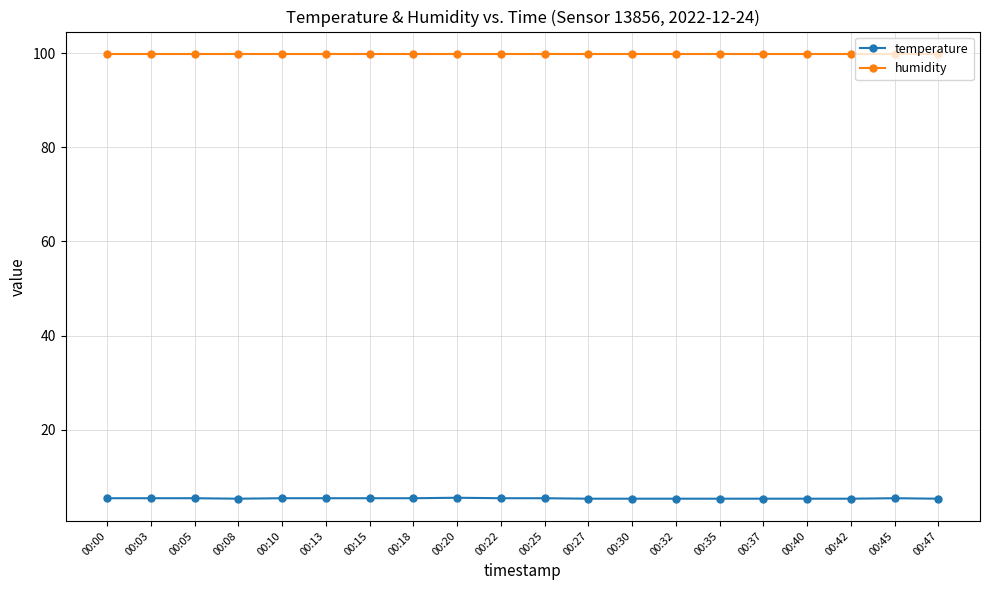

What is the value of the temperature point at the 12th from the left?

5.3